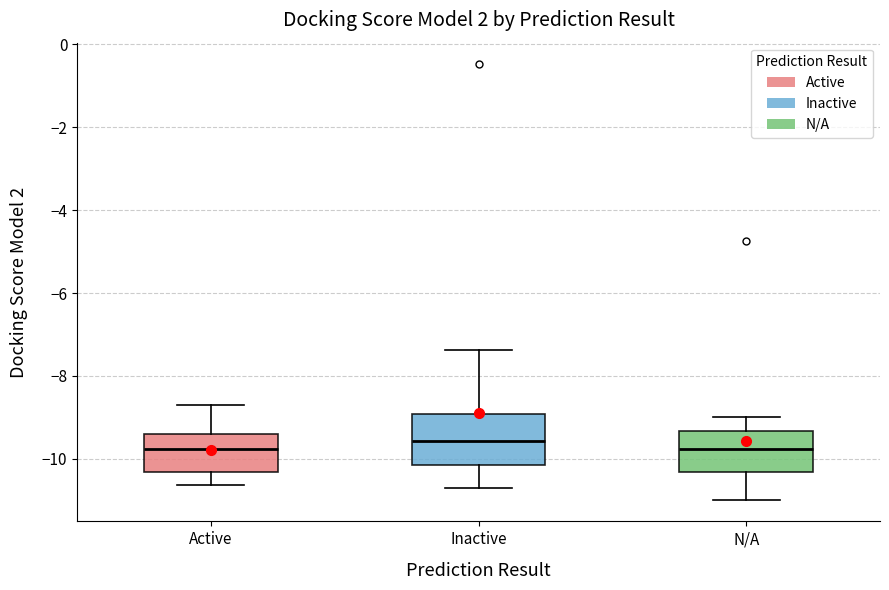

Which box is the tallest, from its lower edge to its upper edge?

Inactive